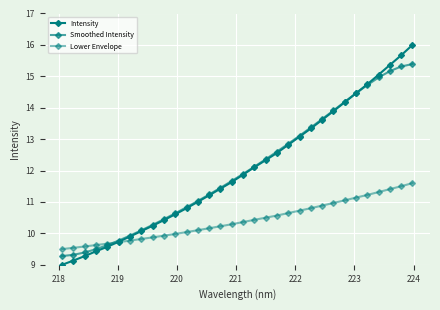

How many categories are shown in the chart?

32